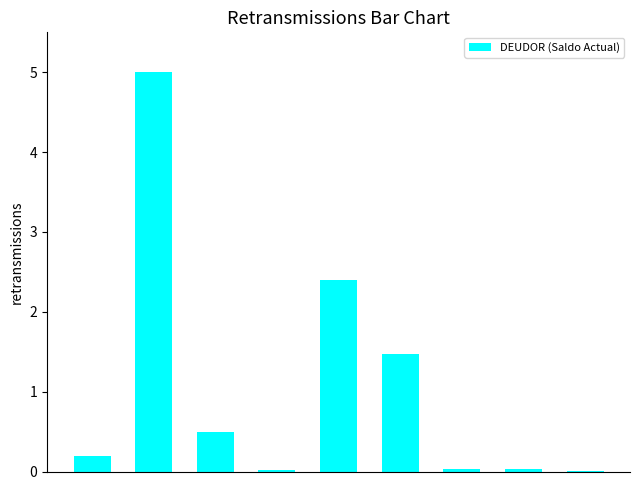

What is the maximum value shown in the chart?

5.0